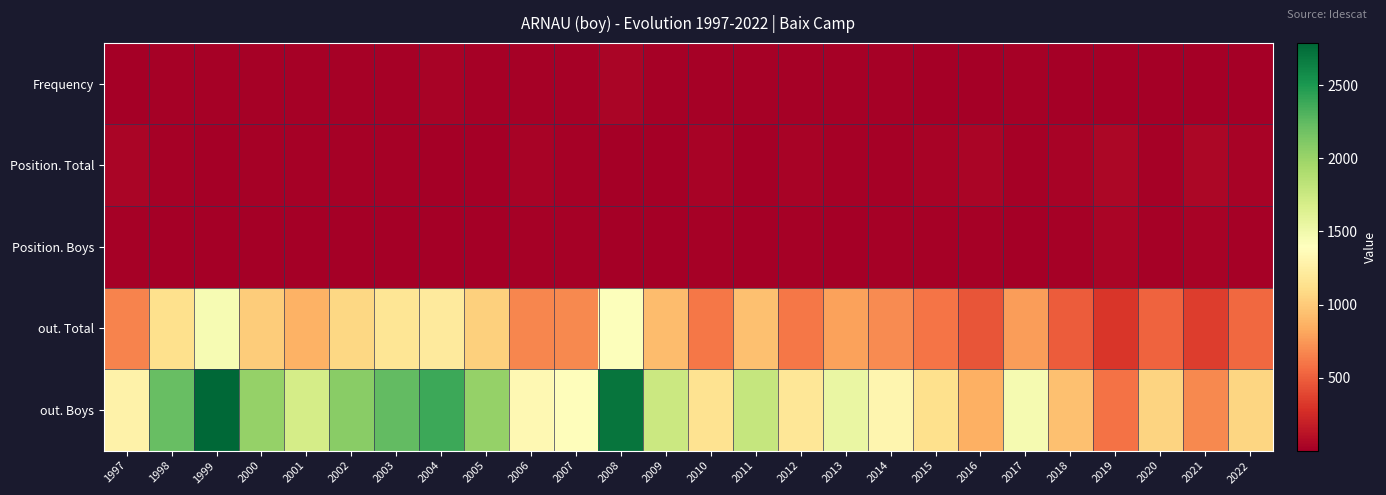

Count the number of categories in the chart.

26